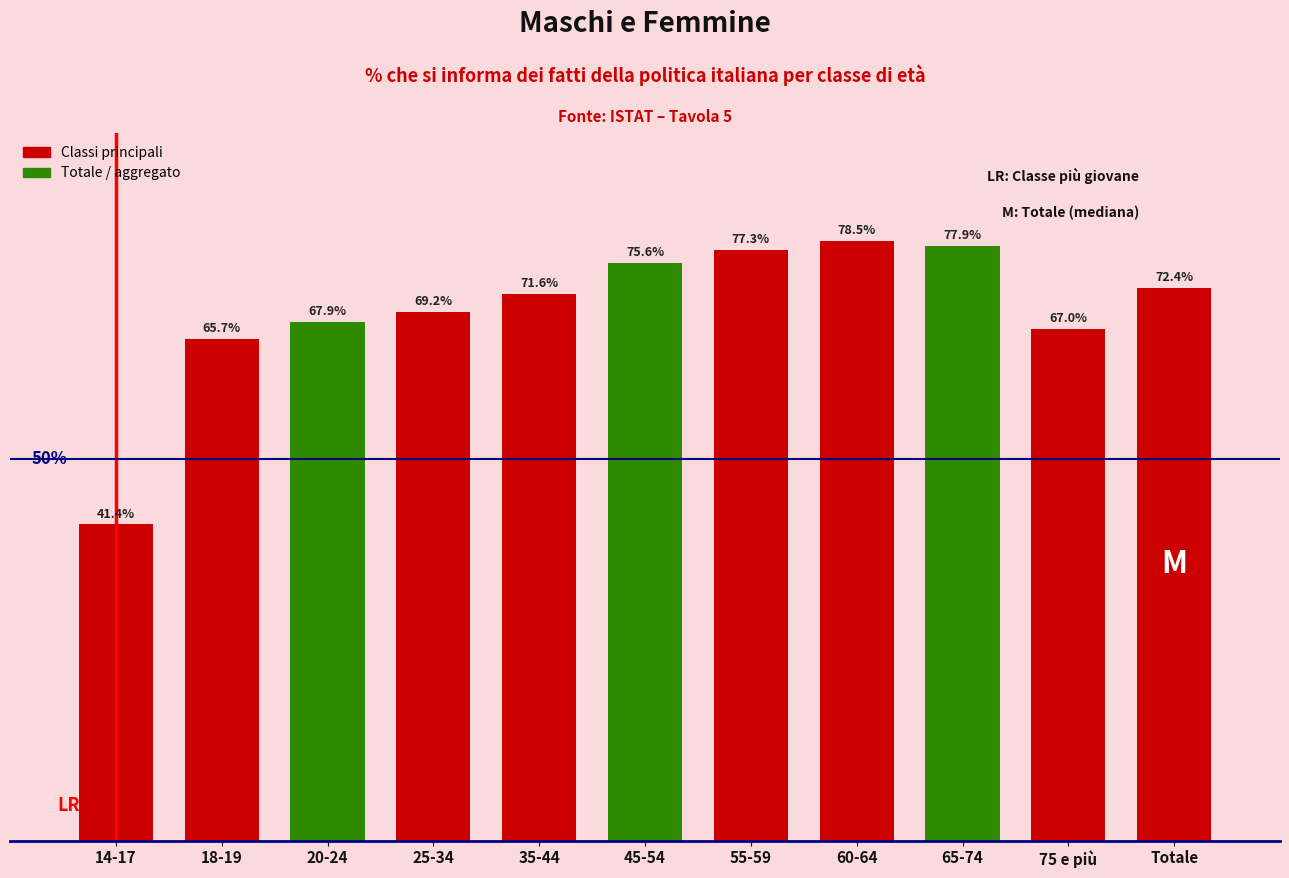

At which label does the data first exceed 71?

35-44